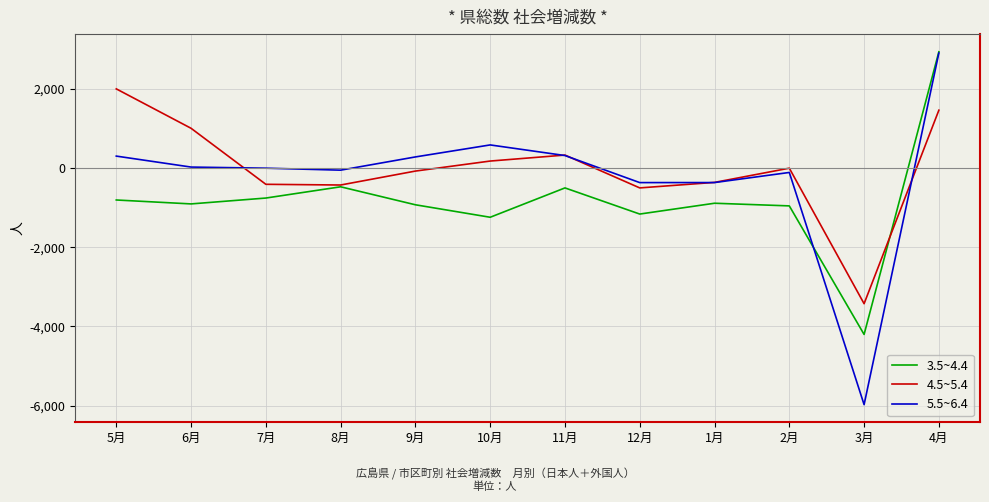

True or false: 5.5~6.4 has a value of -368 at 12月.

True